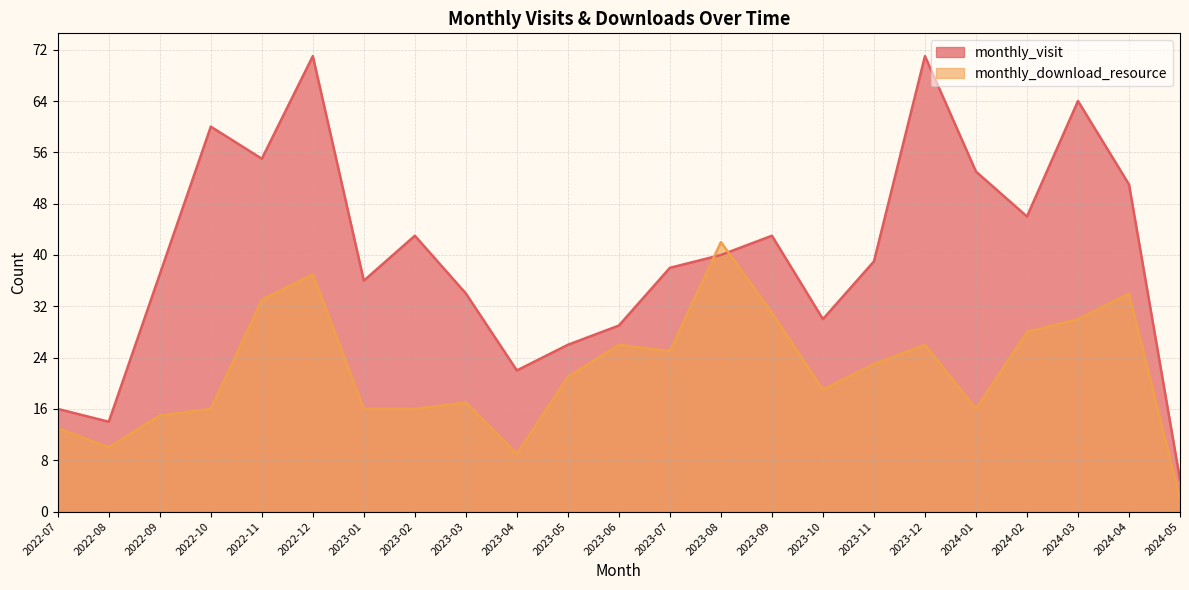

Which series has the largest total across all categories?

monthly_visit